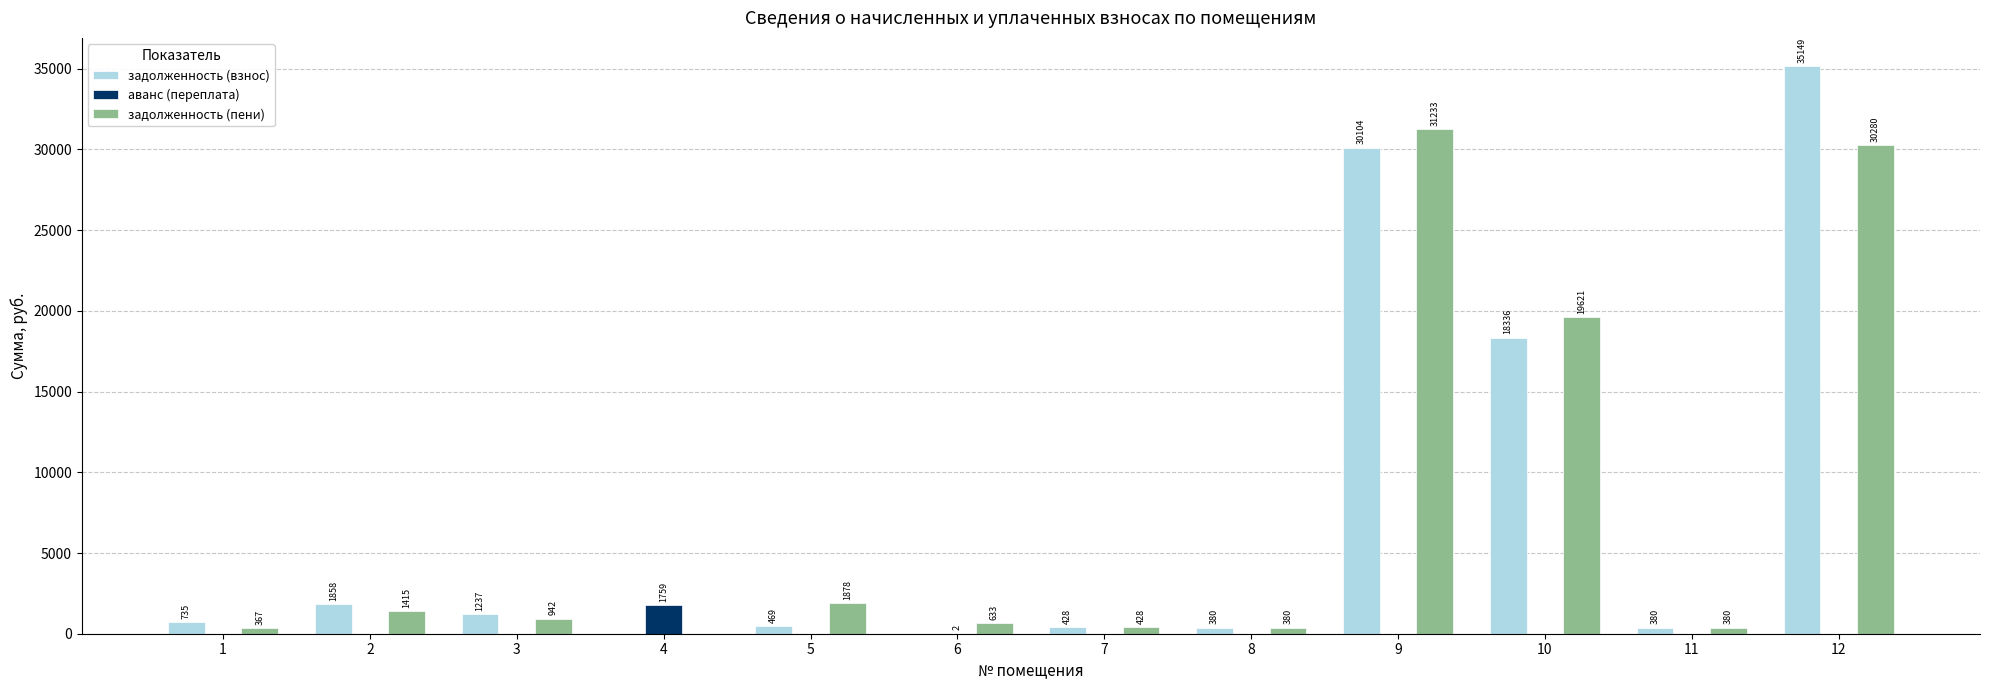

Between 5 and 6, which series saw the biggest shift?

задолженность (пени)